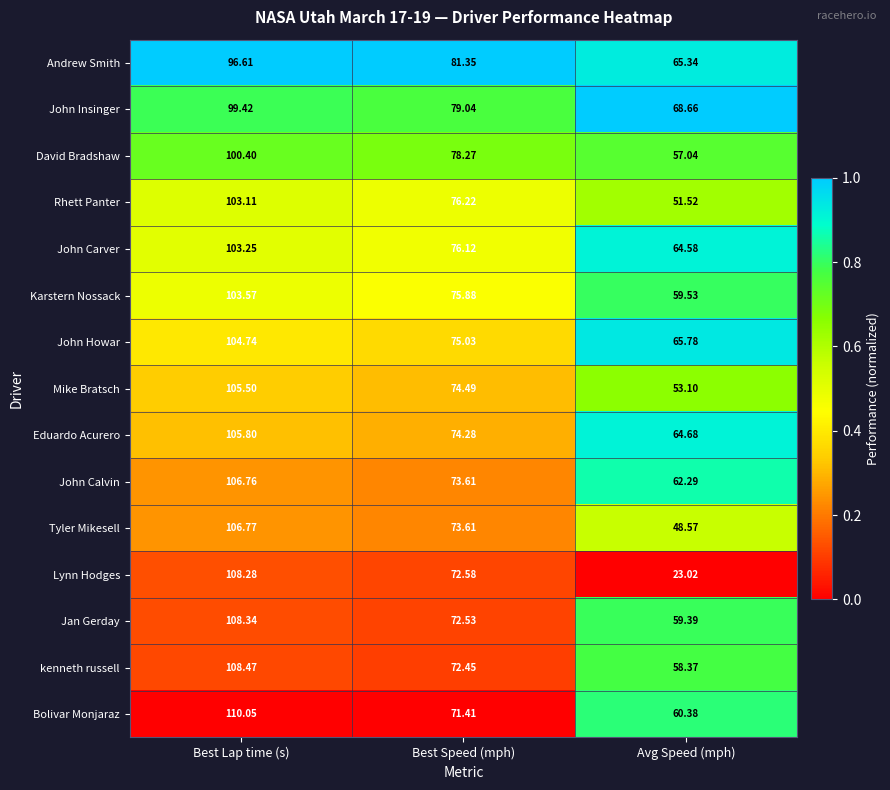

How many series are shown in this chart?

15